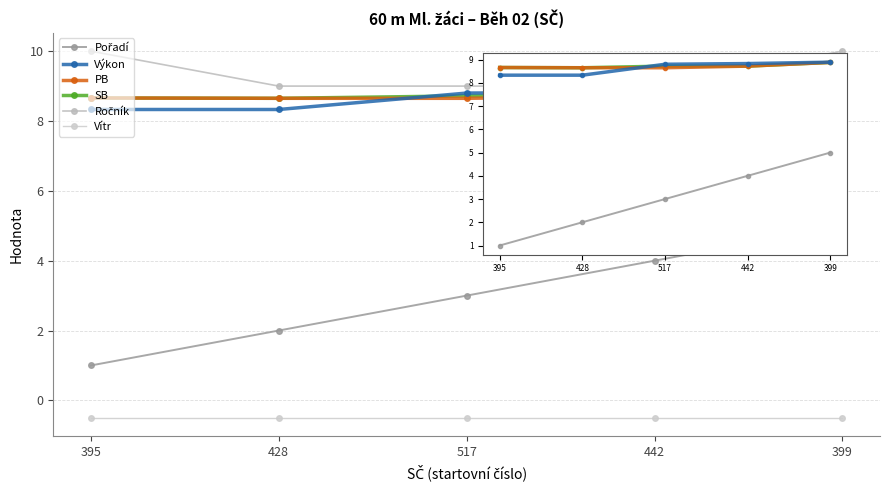

Where is SB nearest to the value 8?

428